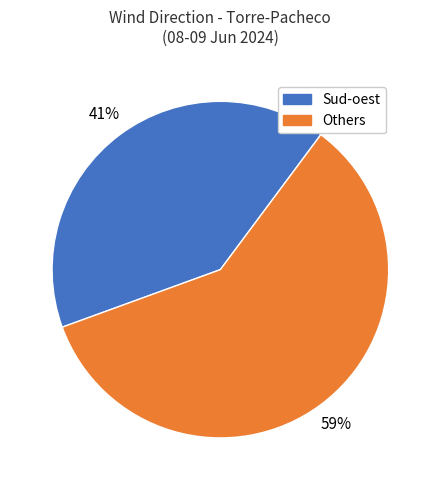

Is there any slice that represents more than half of the pie?

Yes